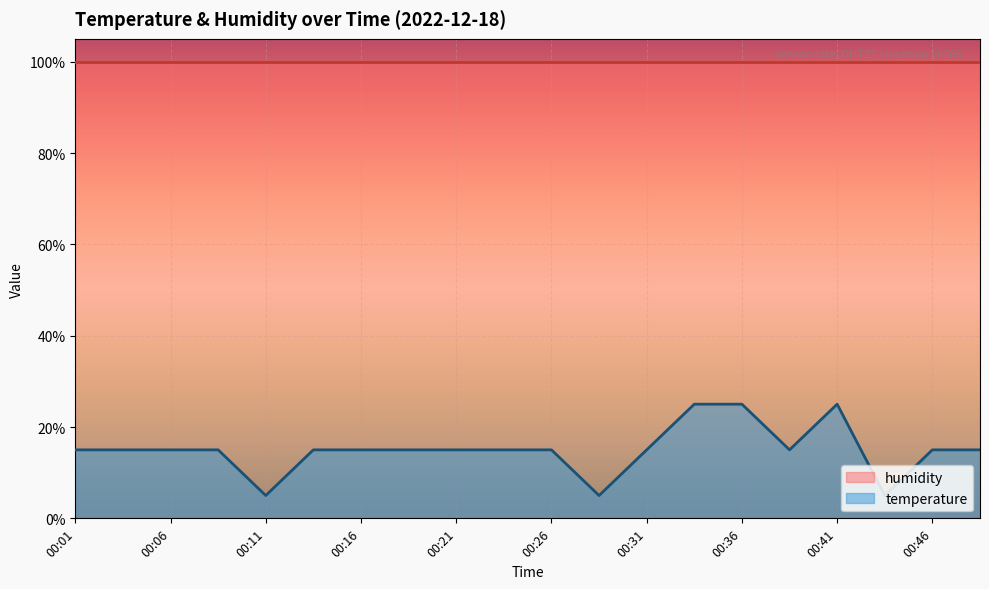

Does the chart display data point markers on the line(s)?

No